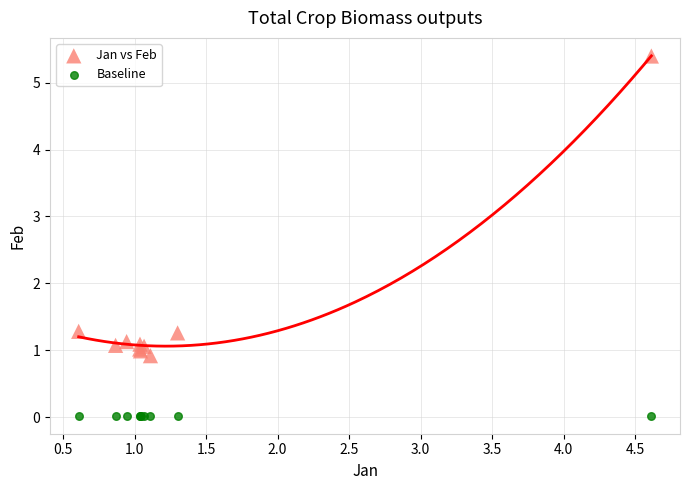

Which series reaches the maximum Y coordinate?

Jan vs Feb